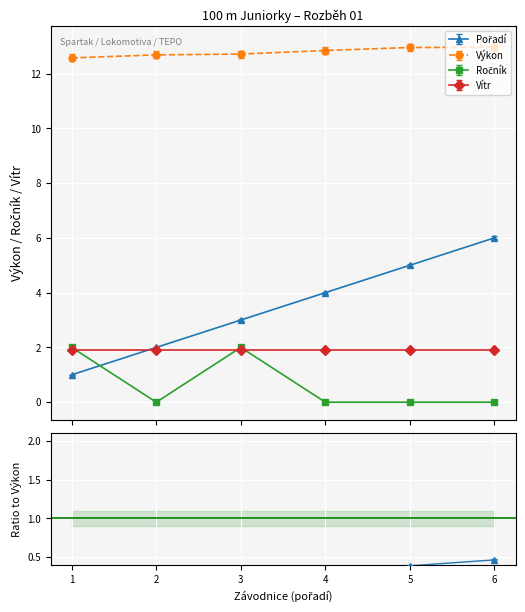

How many categories are shown in the chart?

6